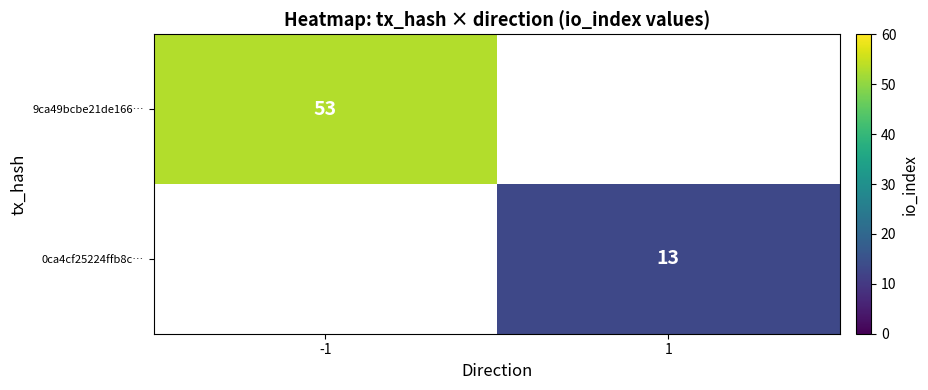

The 9ca49bcbe21de166… series shows 80 at -1. True or false?

False